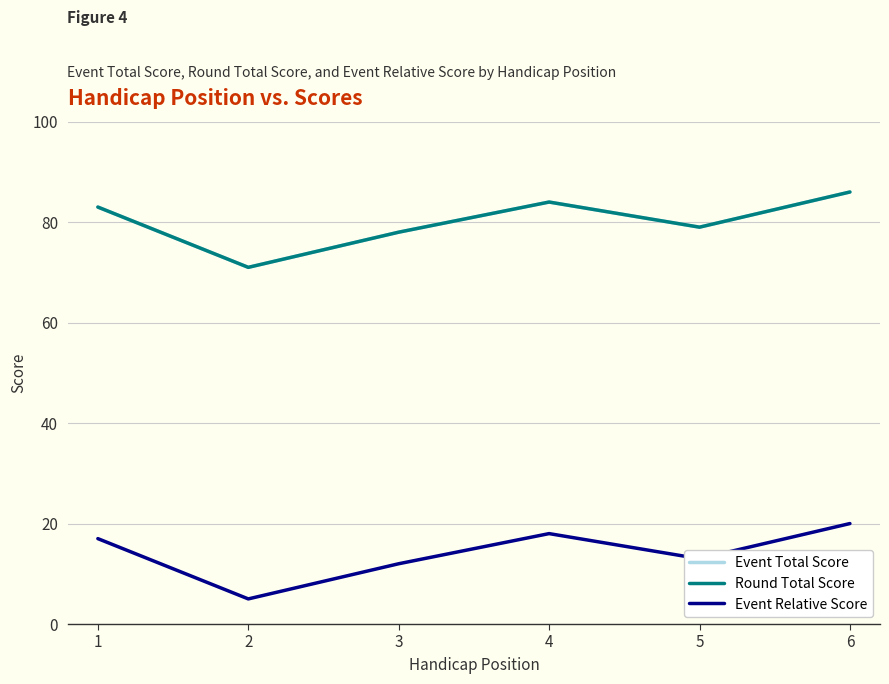

Is this an area chart (filled region under the line)?

No